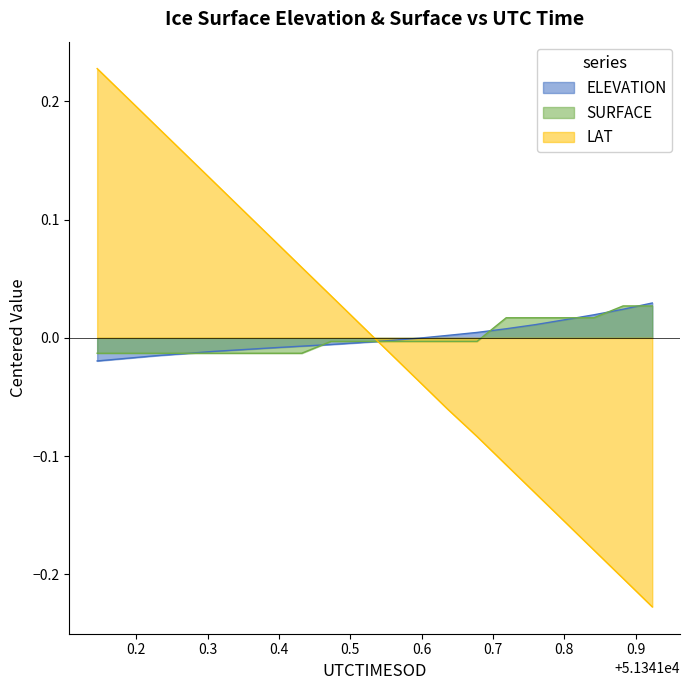

Which series has the widest spread of values?

LAT